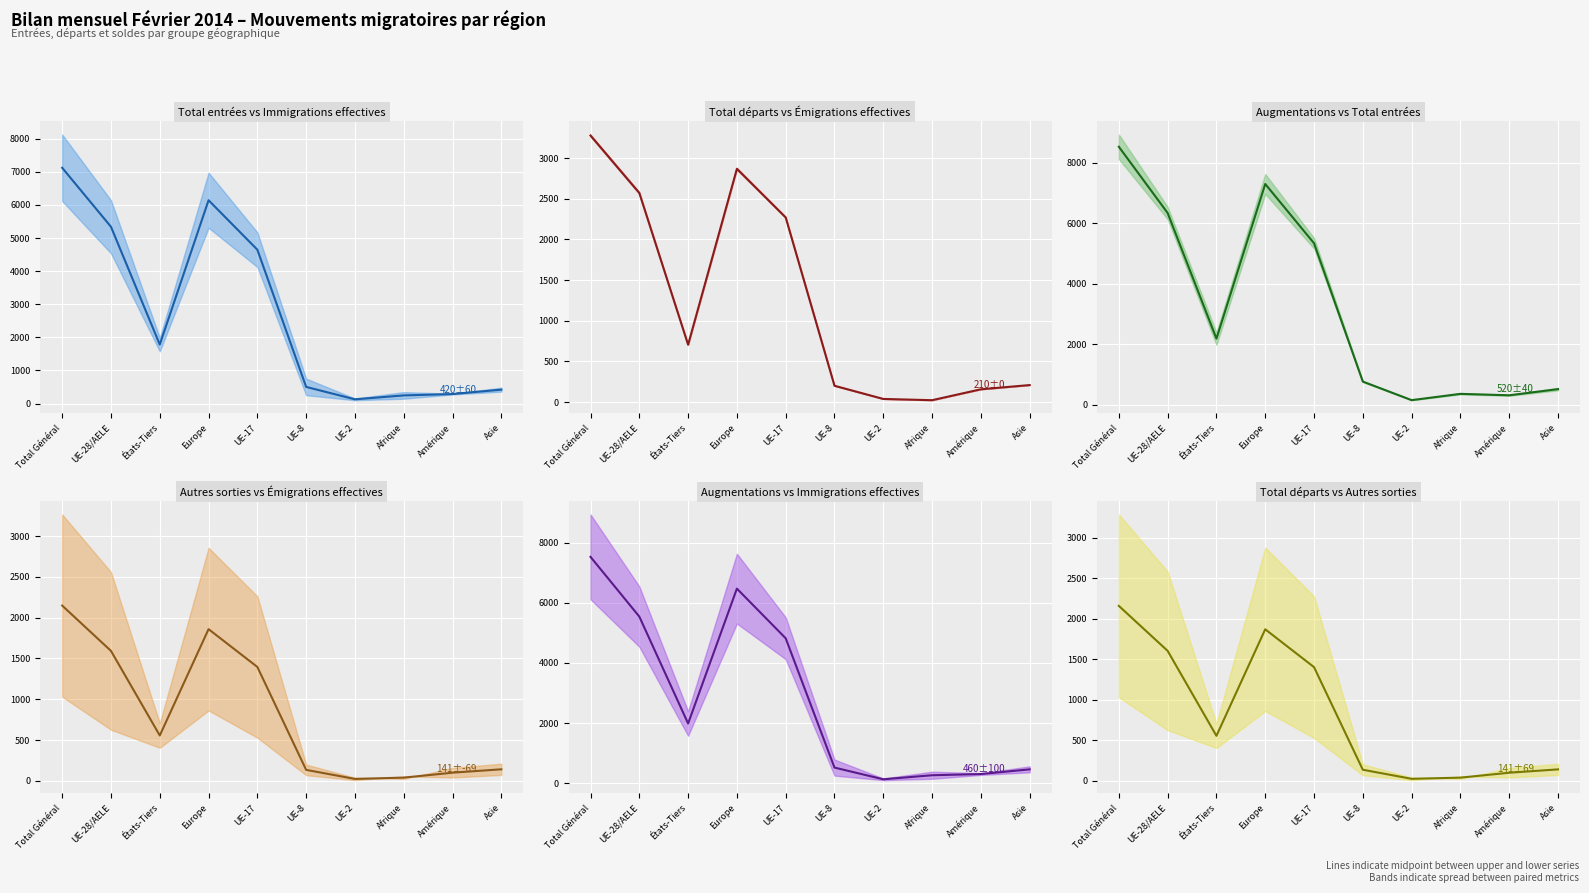

How many interior local peaks does the Augmentations (mid) series have?

1